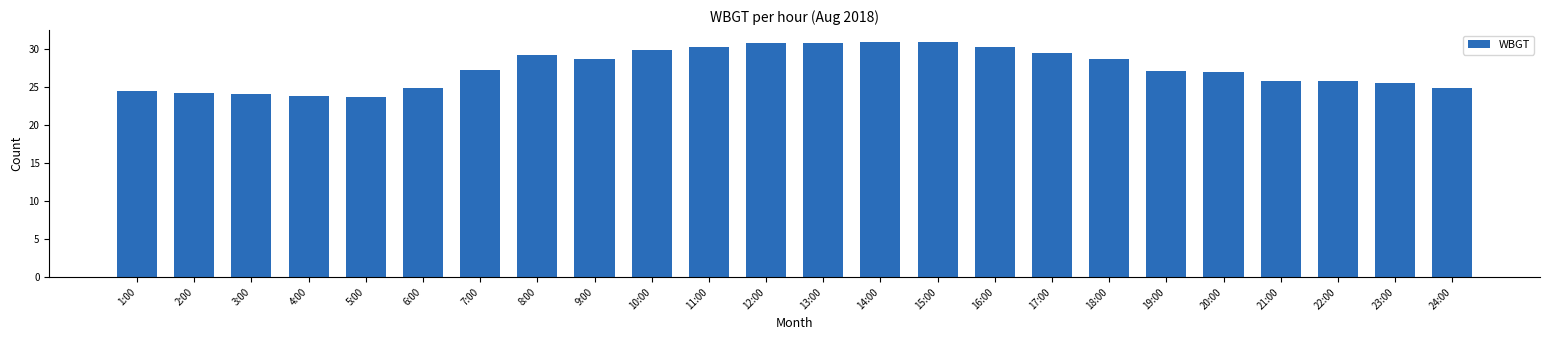

Approximately how many times larger is the value at 13:00 compared to 4:00?

1.3